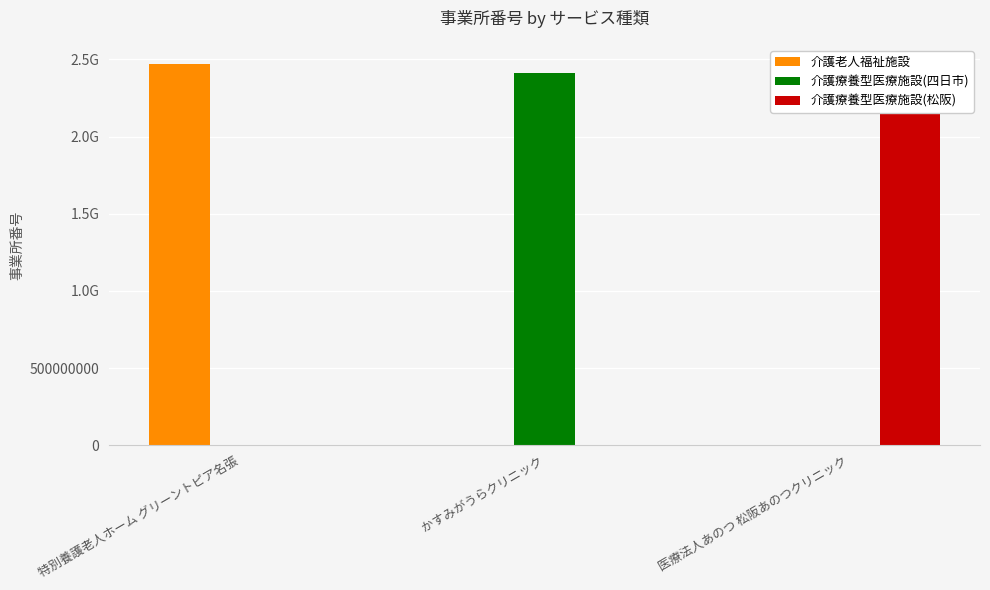

Reading right to left, what are all the values shown in this chart?

介護老人福祉施設: 医療法人あのつ 松阪あのつクリニック=0	かすみがうらクリニック=0	特別養護老人ホーム グリーントピア名張=2471300281
介護療養型医療施設(四日市): 医療法人あのつ 松阪あのつクリニック=0	かすみがうらクリニック=2410215137	特別養護老人ホーム グリーントピア名張=0
介護療養型医療施設(松阪): 医療法人あのつ 松阪あのつクリニック=2410705574	かすみがうらクリニック=0	特別養護老人ホーム グリーントピア名張=0